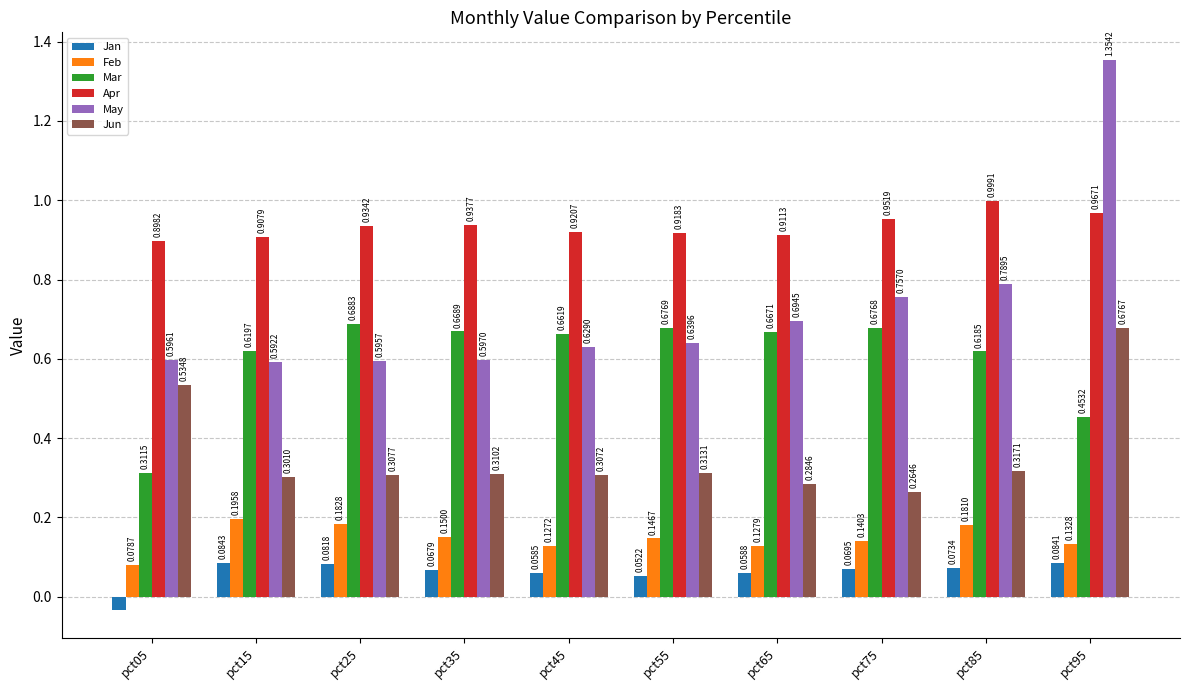

What is the difference between the maximum and minimum values in the Mar series?

0.4